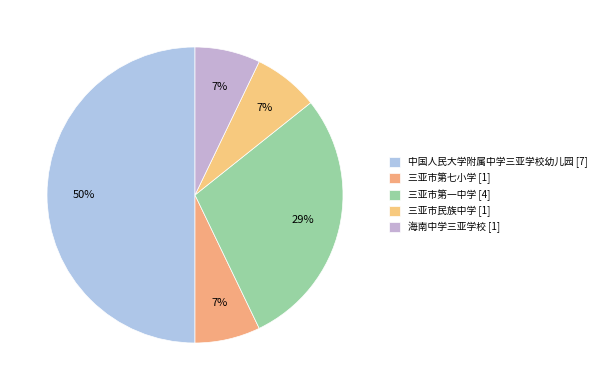

How many segments does this pie chart have?

5